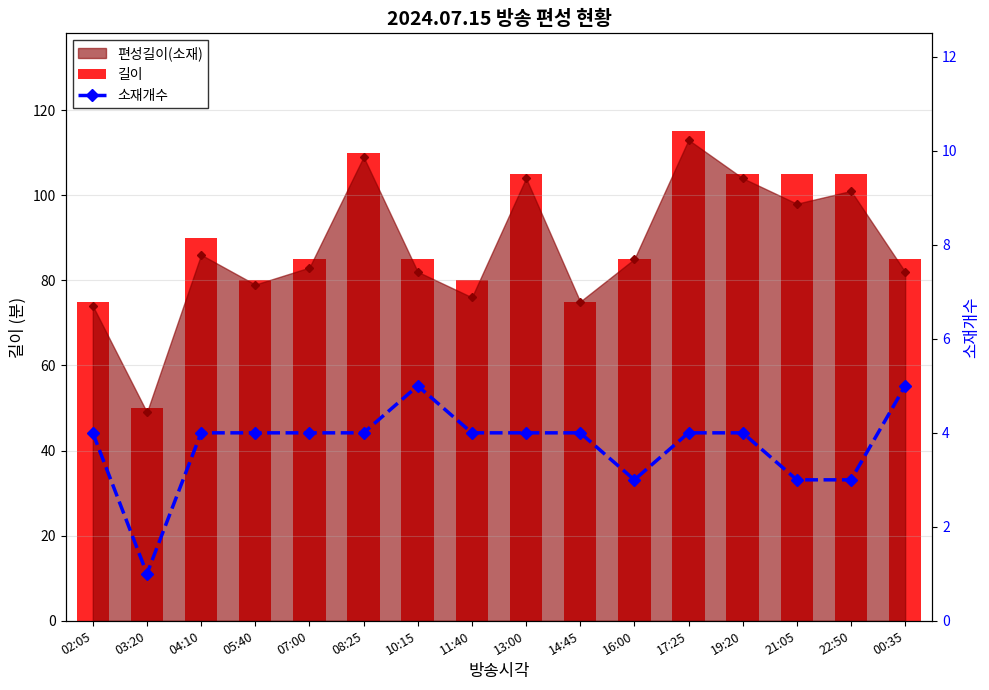

True or false: 소재개수 has a value of 1 at 03:20.

True